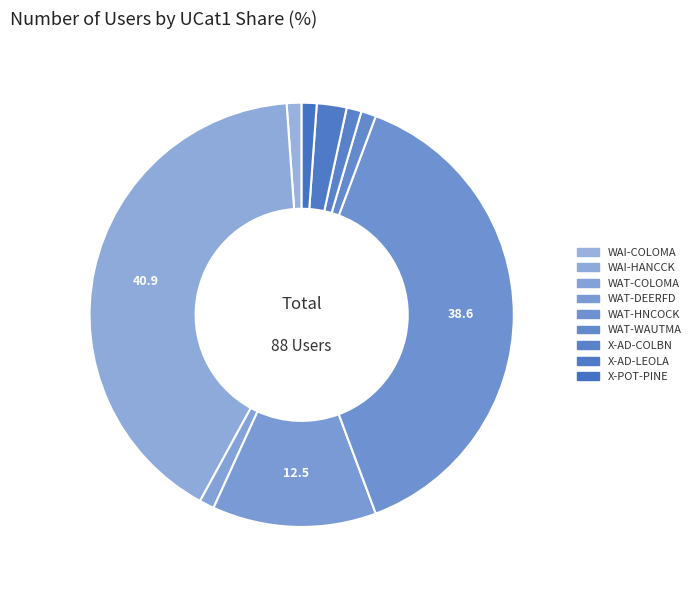

To the nearest percent, what portion does WAT-WAUTMA represent?

1%